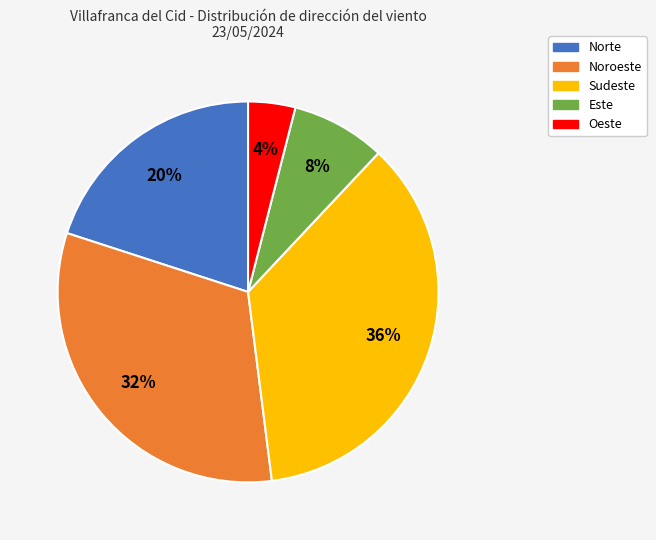

To the nearest percent, what is the average slice percentage?

20%